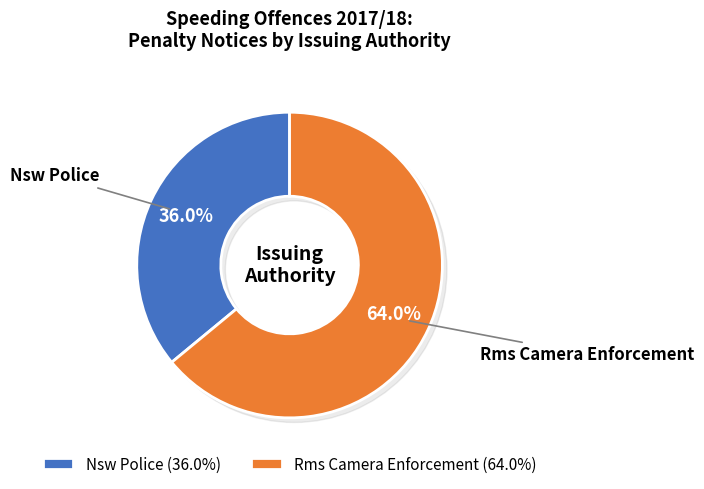

Is there any slice that represents more than half of the pie?

Yes